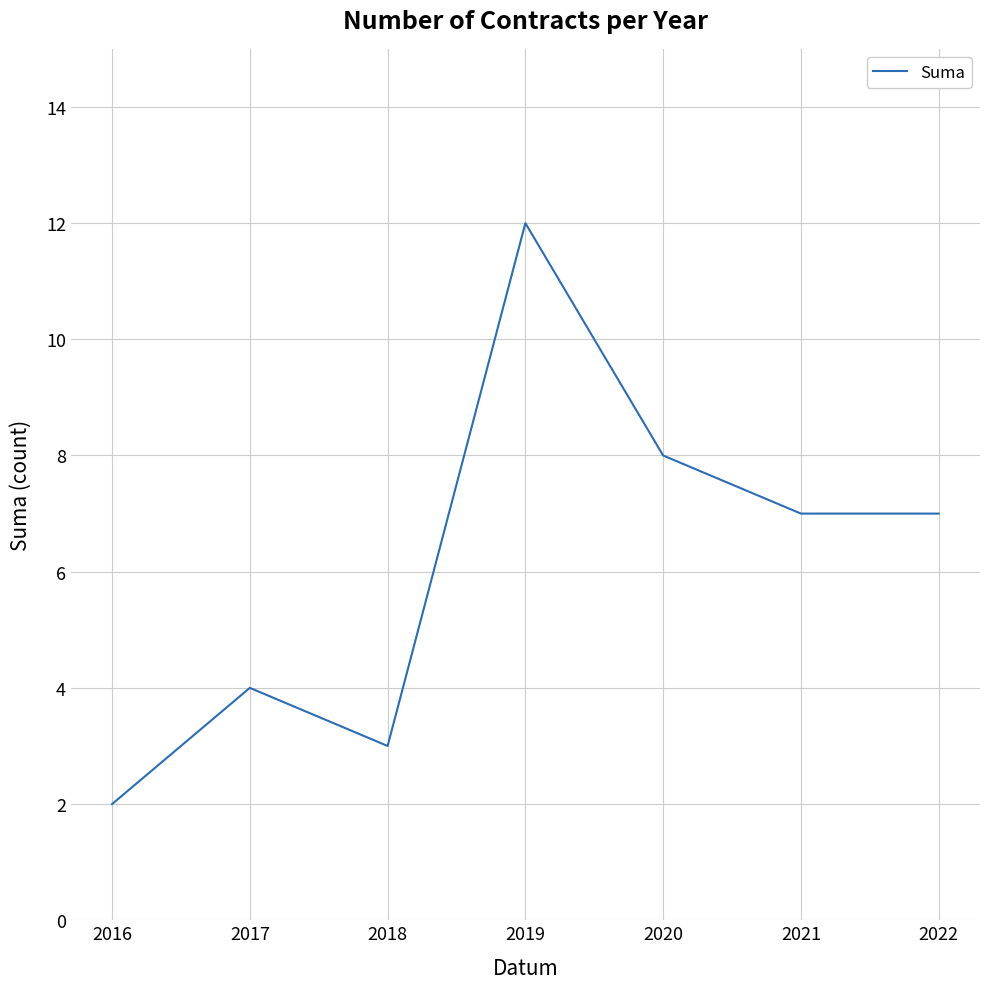

Which has a higher value, 2019 or 2017?

2019